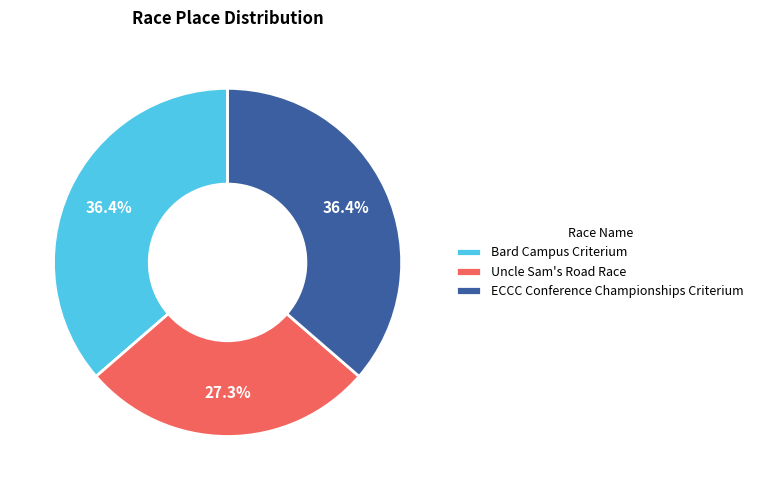

To the nearest percent, what is the difference between the largest and smallest slice percentages?

9%